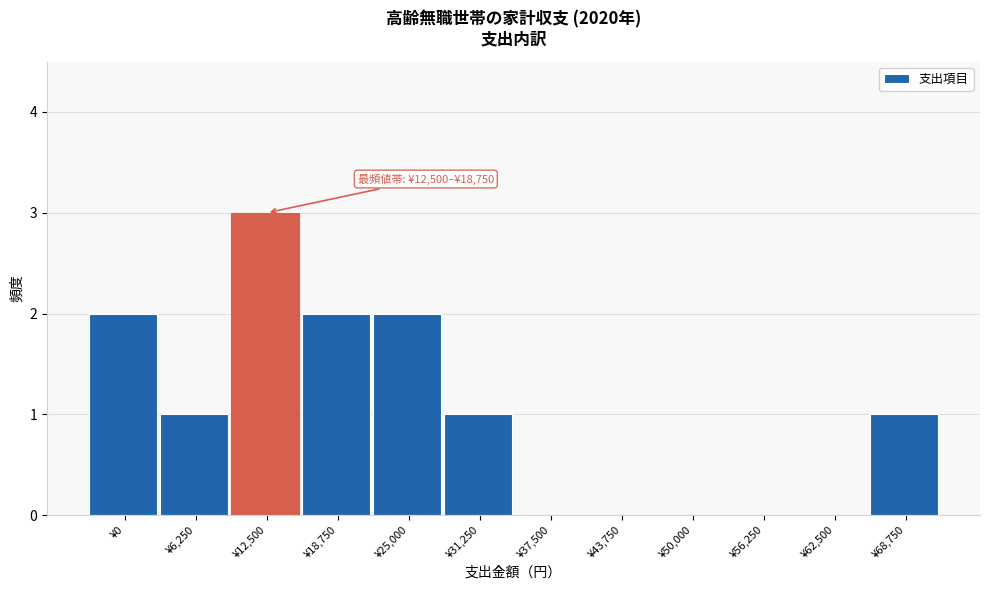

Reading left to right, transcribe all the data shown in this chart.

¥0=2	¥6,250=1	¥12,500=3	¥18,750=2	¥25,000=2	¥31,250=1	¥37,500=0	¥43,750=0	¥50,000=0	¥56,250=0	¥62,500=0	¥68,750=1